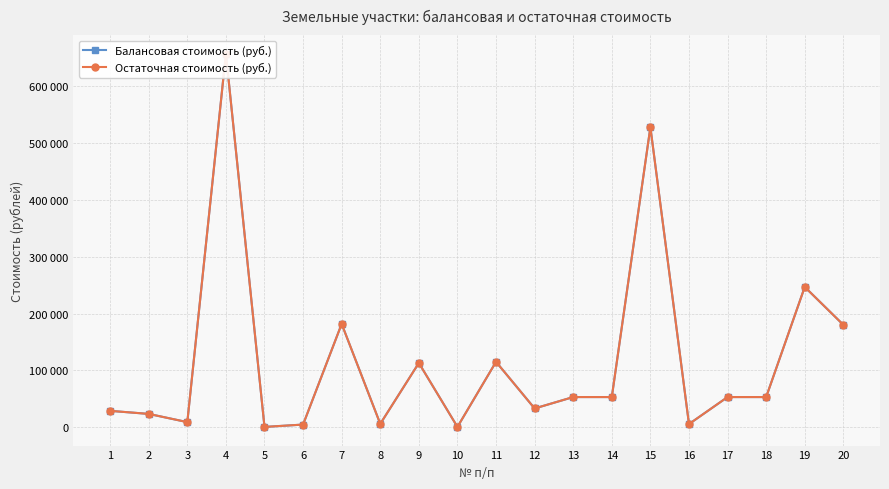

How many lines are shown in the chart?

2